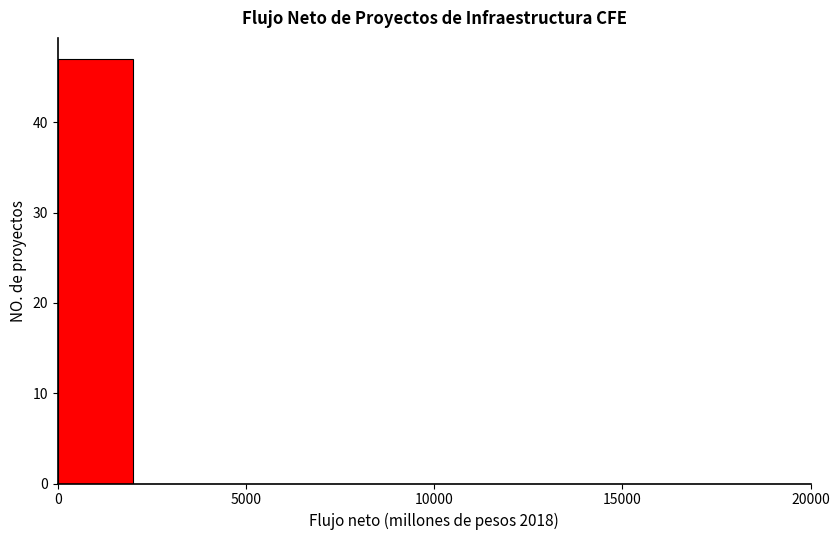

How tall is the bar that spans 0 to 2000 on the x-axis? The values are not printed on the chart, so give them approximately, as read against the axis.

47